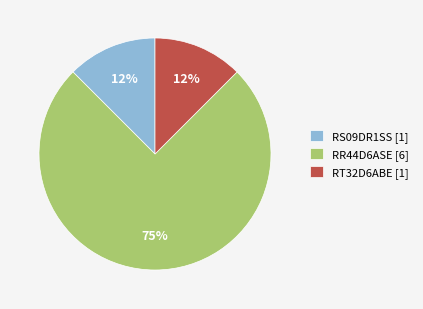

Is the sum of RS09DR1SS and RT32D6ABE greater than half?

No